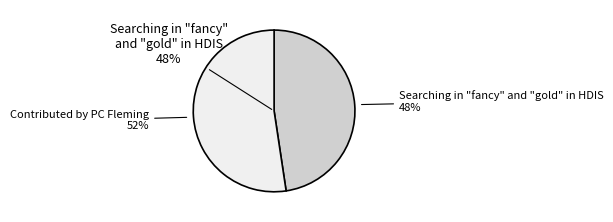

The Searching in "fancy" and "gold" in HDIS slice represents 38% of the pie. True or false?

False